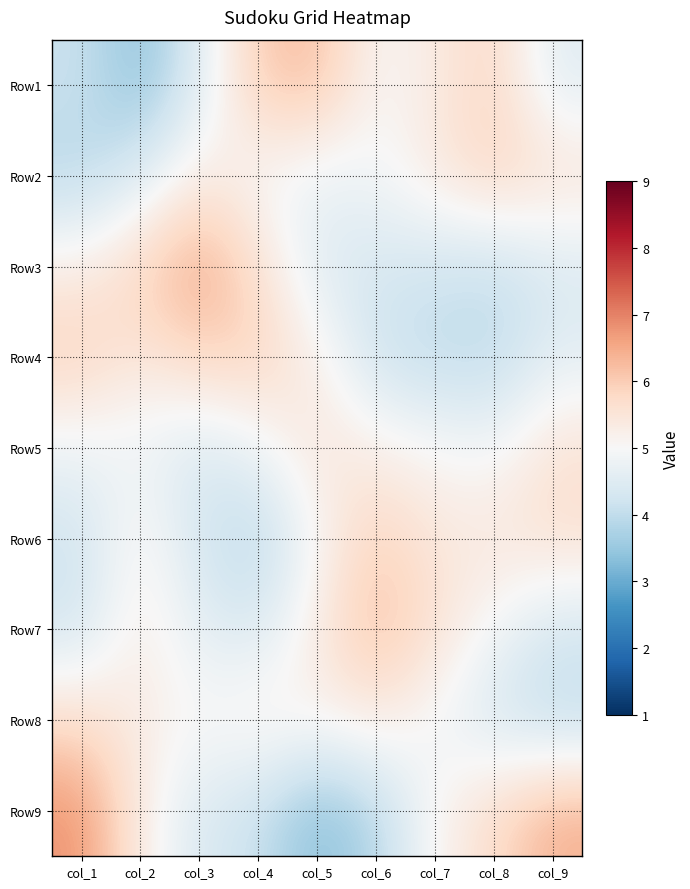

Which series has the largest range (max minus min)?

Row9